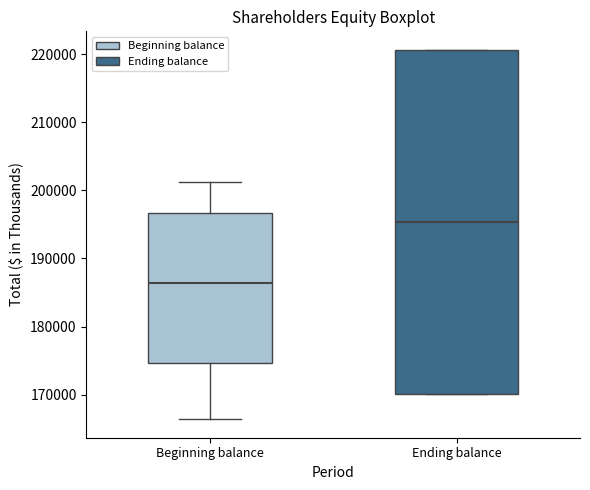

Reading left to right, transcribe this box plot: for each box, give where its median line is, the range the box spans, and where its two whiskers end, as read against the y-axis. The values are not printed on the chart, so give them approximately, as read against the axis.

Beginning balance: median 186000, box 175000 to 197000, whiskers 166000 to 201000
Ending balance: median 195000, box 170000 to 221000, whiskers 170000 to 221000